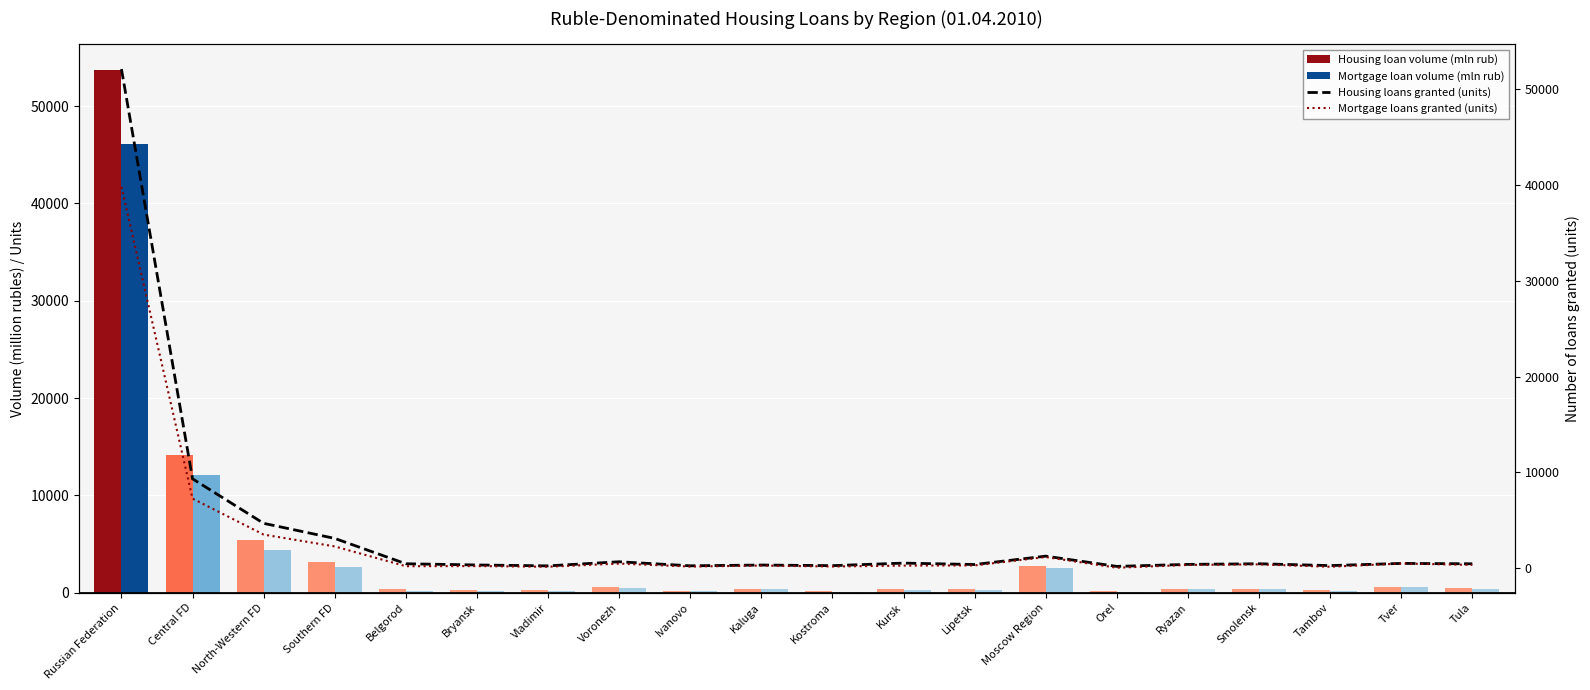

Does the chart contain any negative values?

No